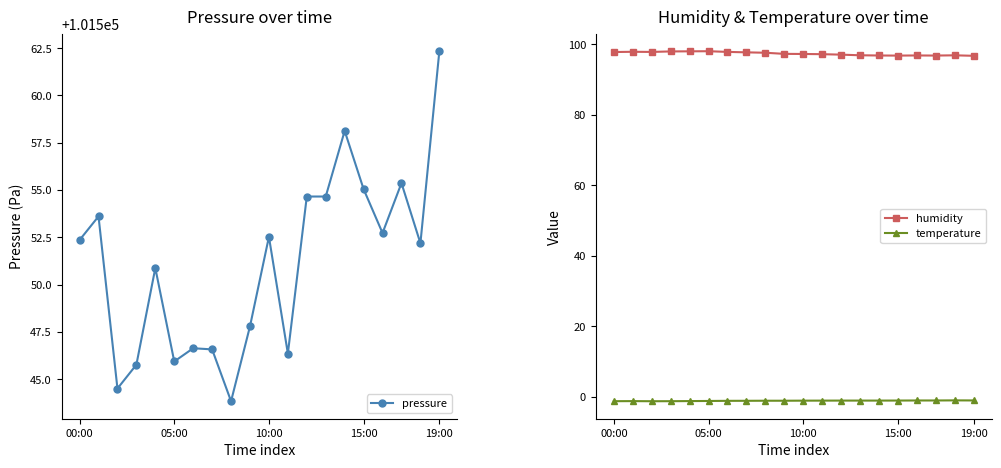

How many values in the humidity series exceed 97?

13